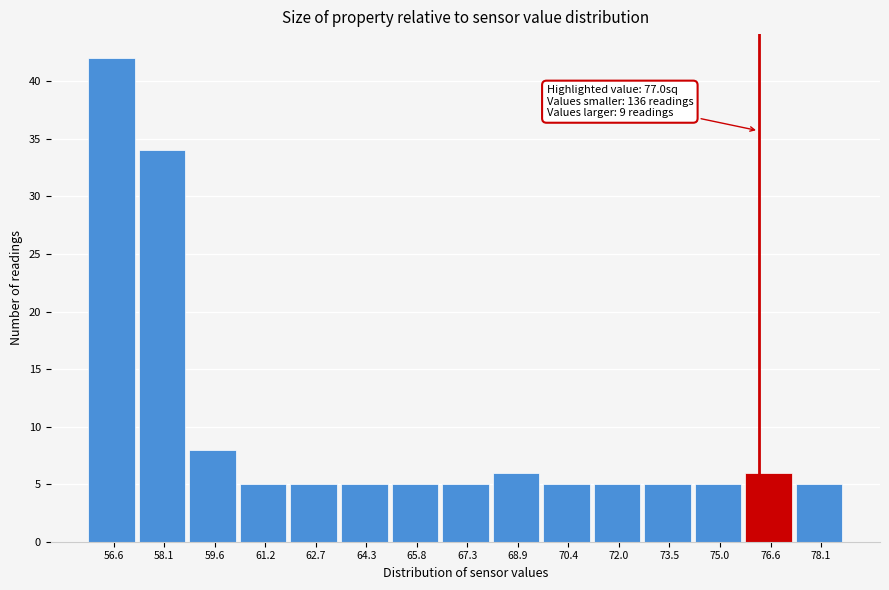

Reading left to right, extract all data points from this chart.

42	34	8	5	5	5	5	5	6	5	5	5	5	6	5